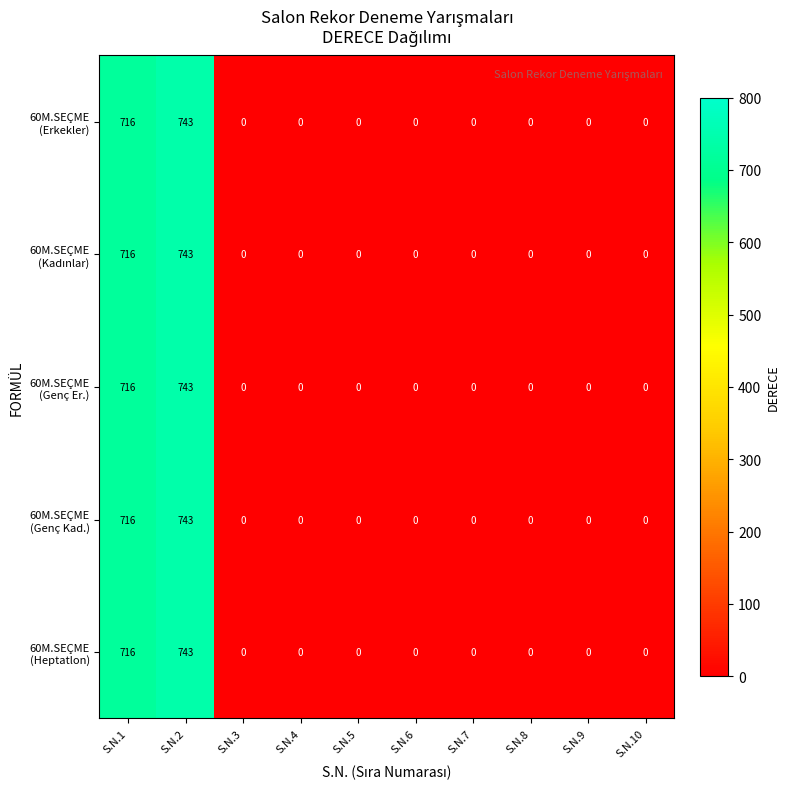

What is the maximum value shown in the chart?

743